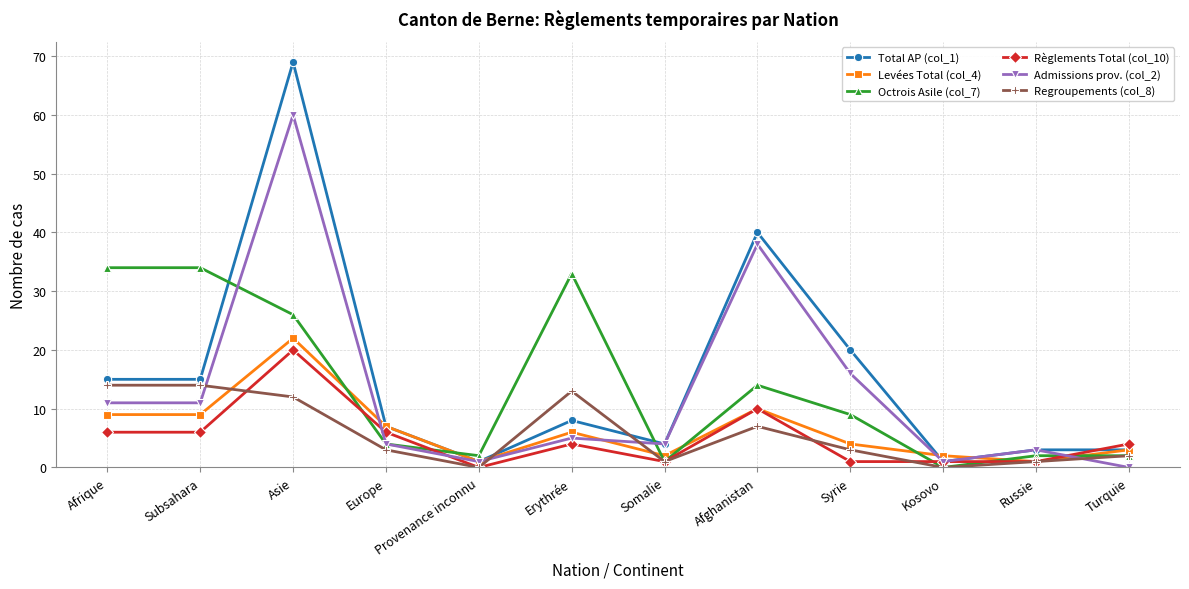

How many values in Règlements Total (col_10) are above zero?

11